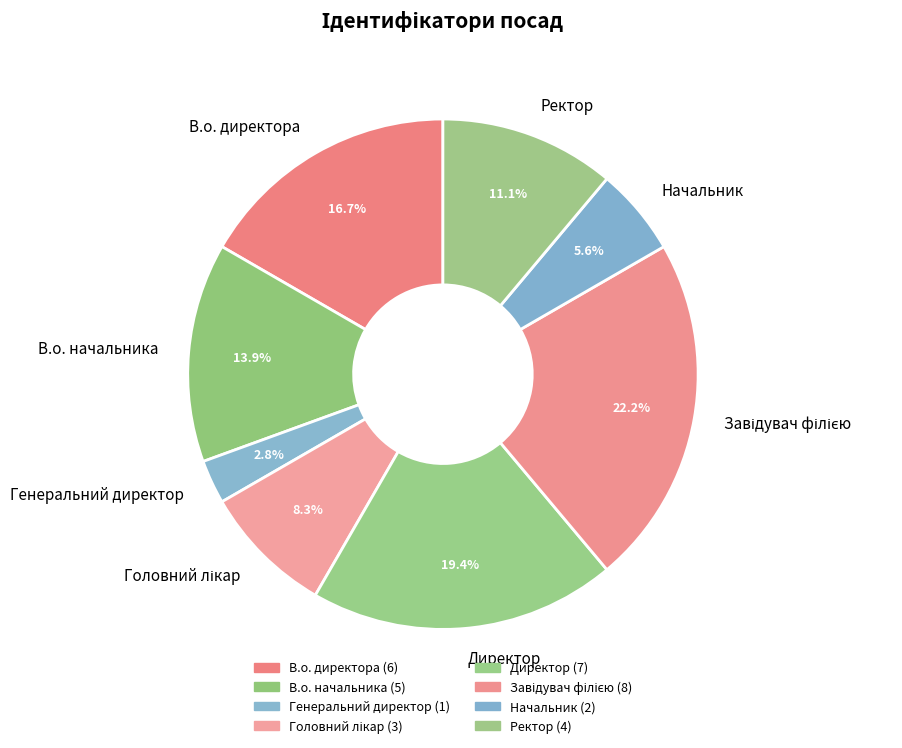

Do В.о. начальника and Директор together represent more than half of the pie?

No